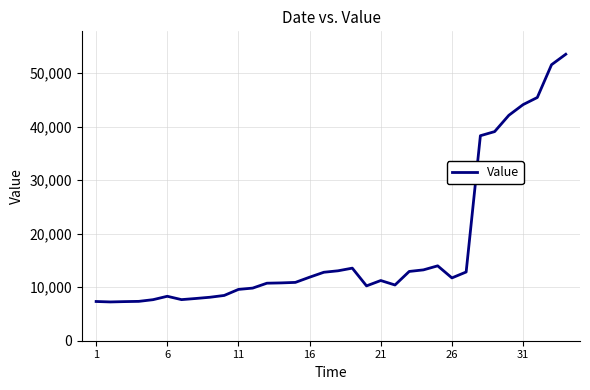

What is the greatest value displayed?

53502